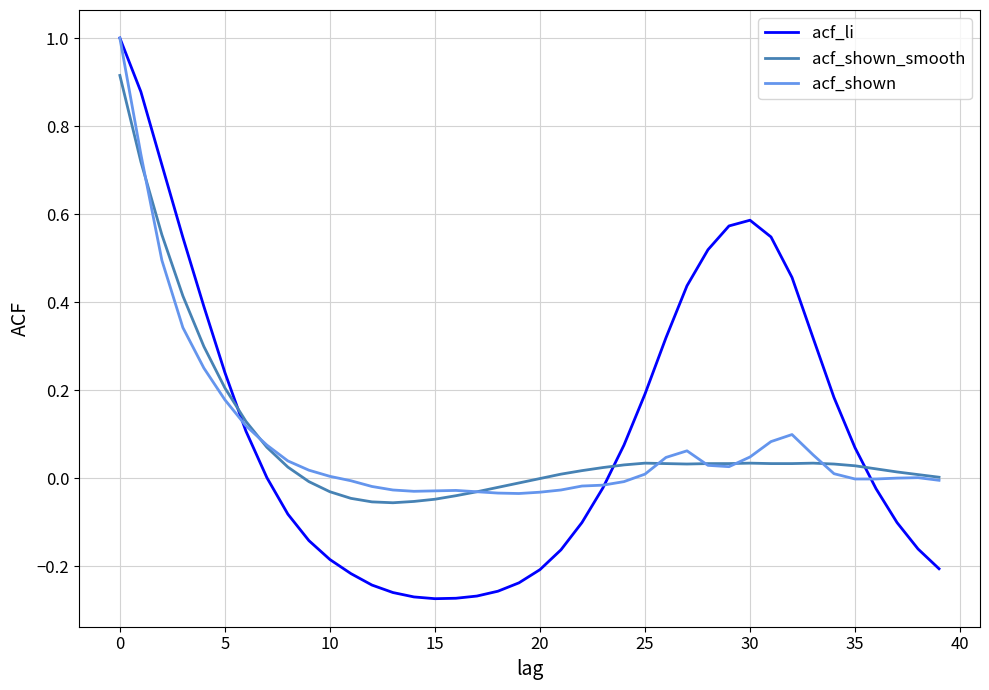

Which series has the largest range (max minus min)?

acf_li